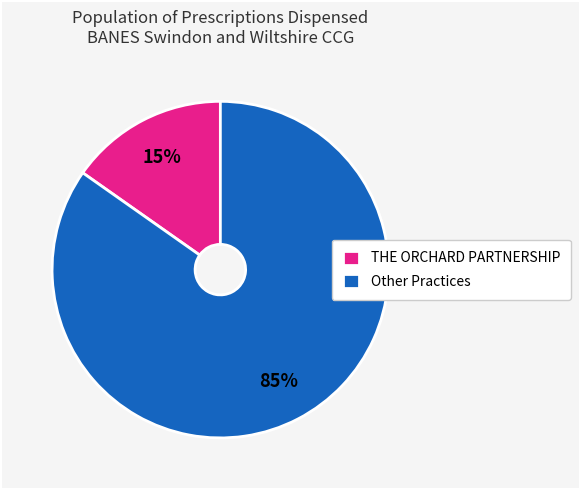

Count the number of slices in the pie.

2